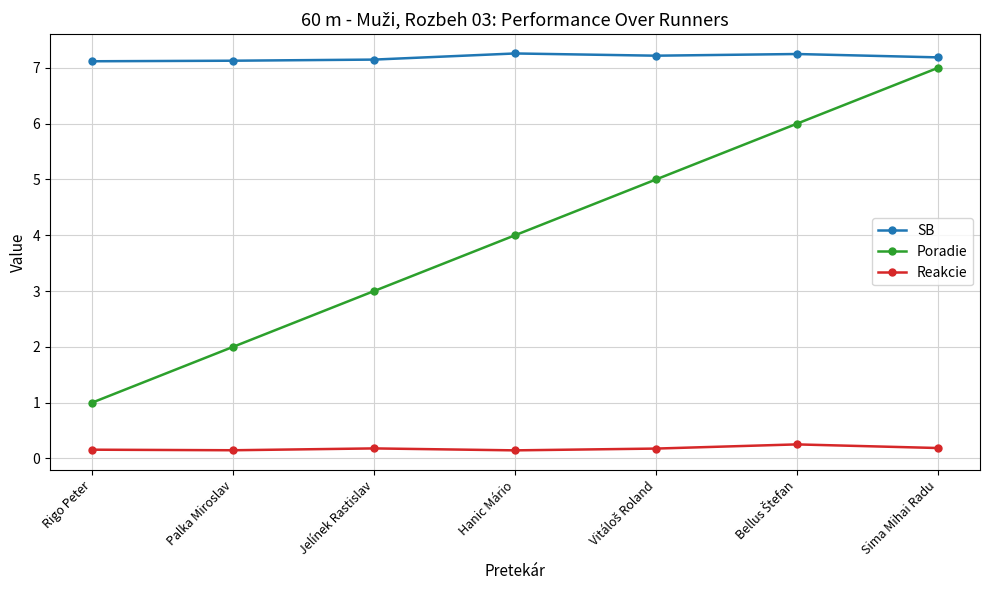

What is the total value across all series at Palka Miroslav?

9.3